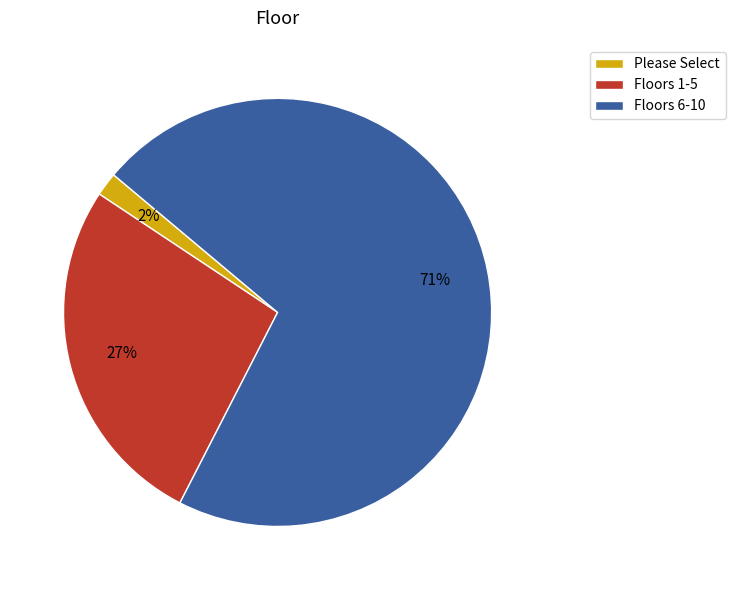

Between Floors 6-10 and Floors 1-5, which is larger?

Floors 6-10